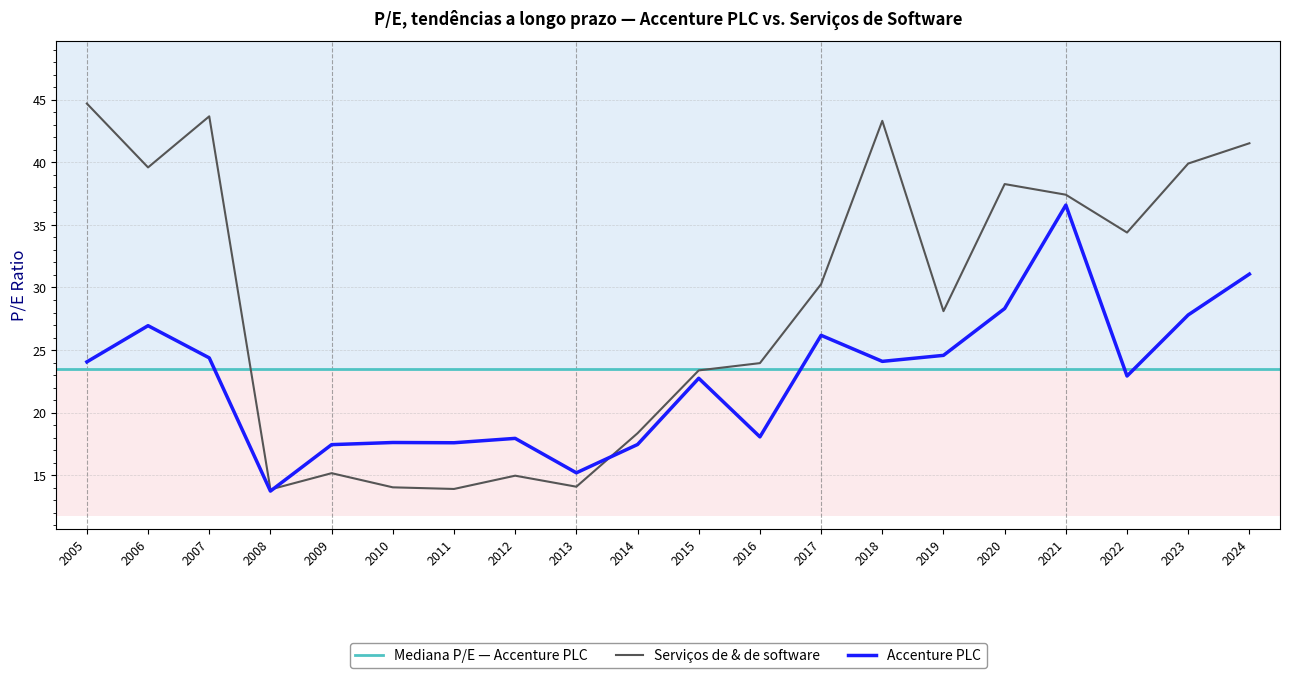

Count the number of categories in the chart.

20